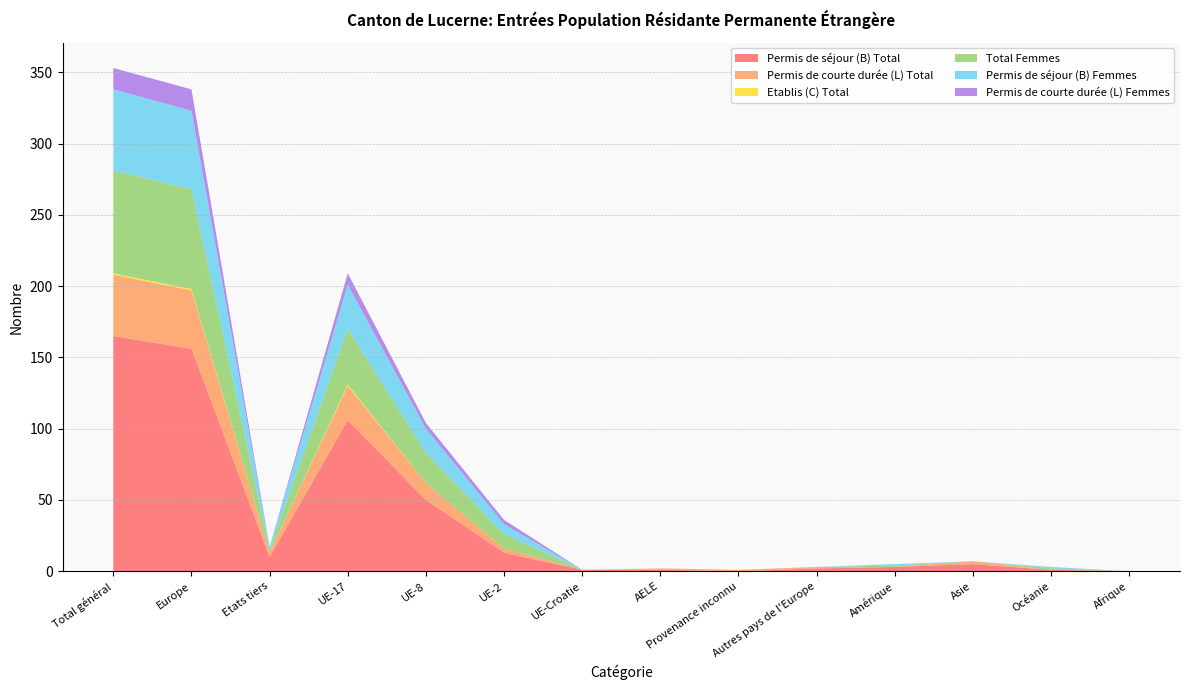

Reading left to right, transcribe all the data shown in this chart.

Permis de séjour (B) Total: 165	156	10	106	50	13	1	1	0	2	3	5	1	0
Permis de courte durée (L) Total: 43	41	3	24	12	3	0	1	1	1	0	2	0	0
Etablis (C) Total: 1	1	0	1	0	0	0	0	0	0	0	0	0	0
Total Femmes: 72	70	2	39	21	10	0	0	0	0	1	0	1	0
Permis de séjour (B) Femmes: 57	55	2	31	17	7	0	0	0	0	1	0	1	0
Permis de courte durée (L) Femmes: 15	15	0	8	4	3	0	0	0	0	0	0	0	0